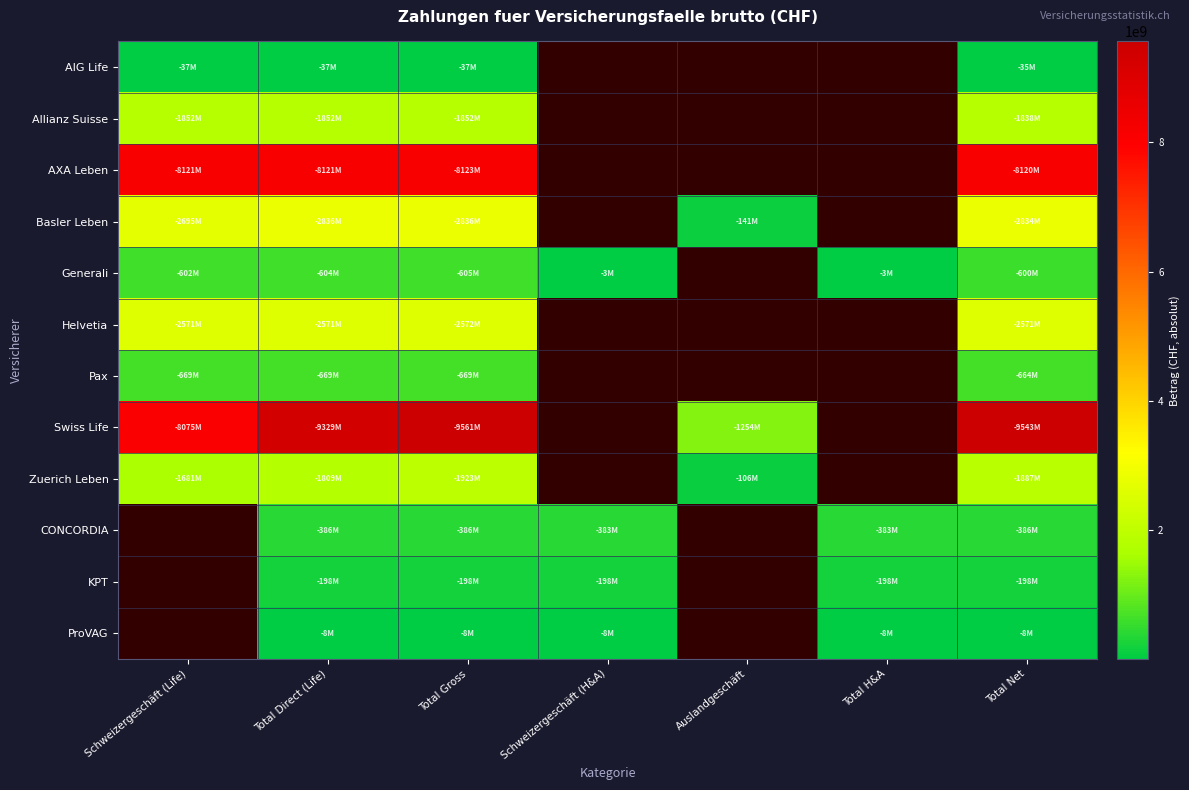

At how many categories does at least one series exceed 821935863?

5